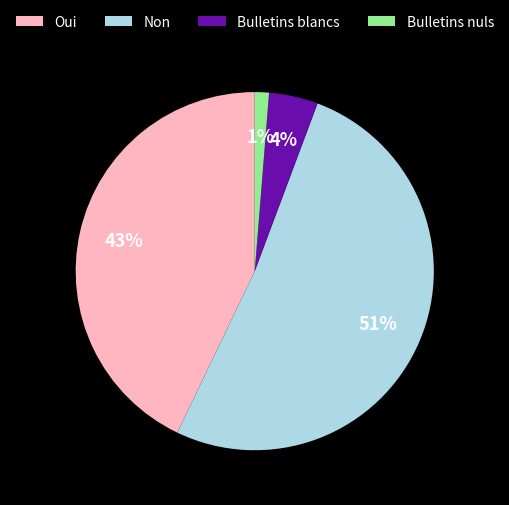

Is the sum of Non and Oui greater than half?

Yes